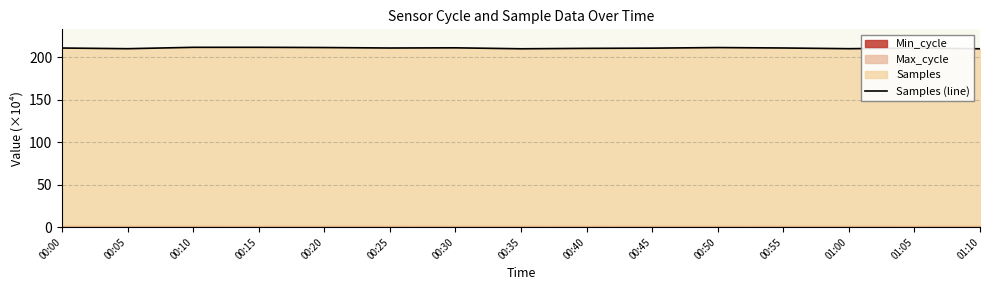

How many points are higher than both their immediate neighbors (excluding endpoints)?

4